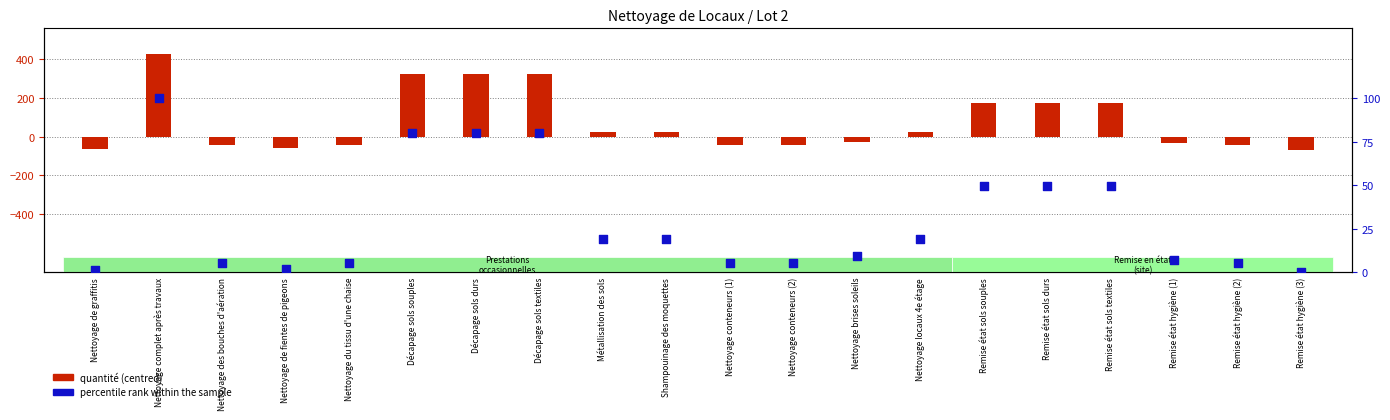

Which series has the widest spread of Y values?

quantité (centred)